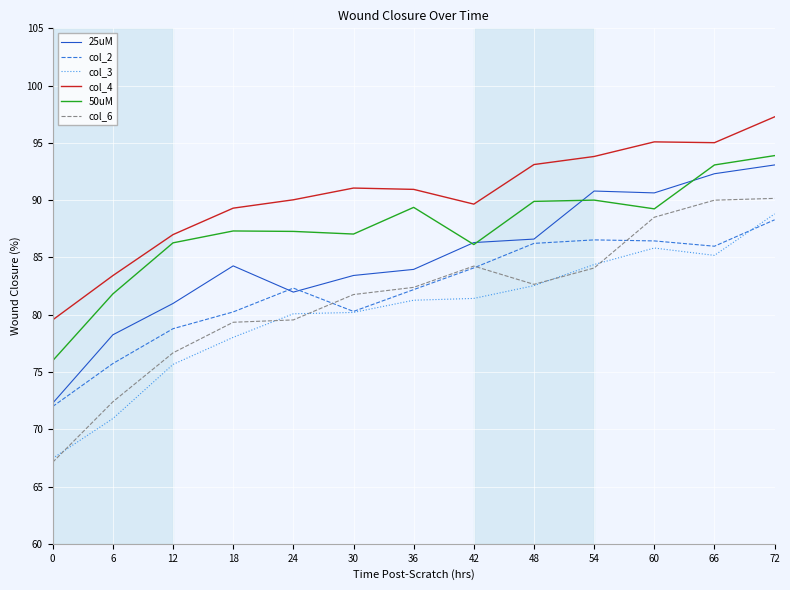

Is it true that col_4 equals 35.4 at 0?

False